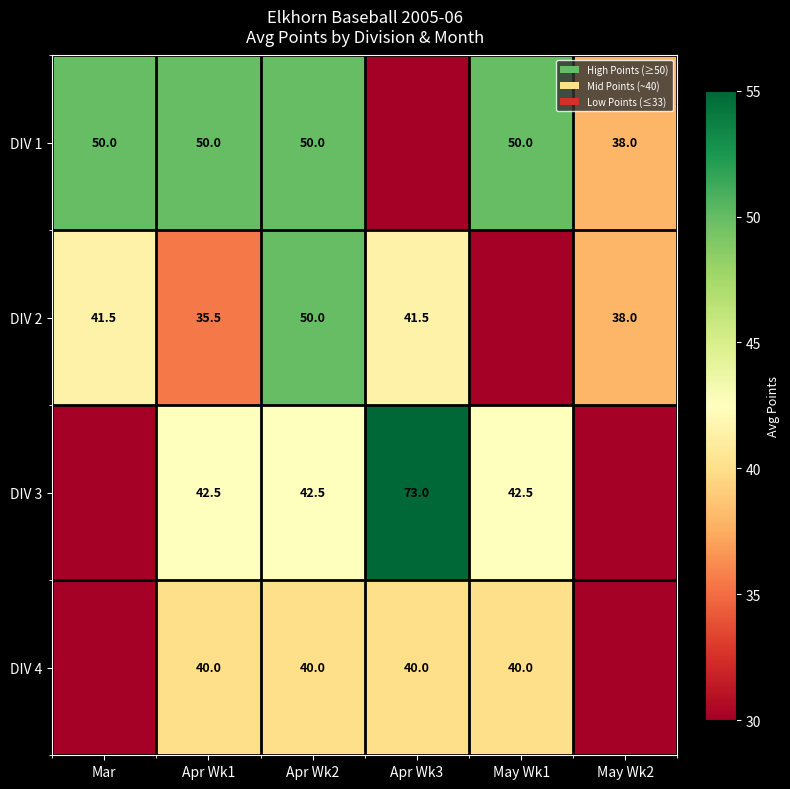

Which label corresponds to the smallest value in the chart?

Apr Wk3